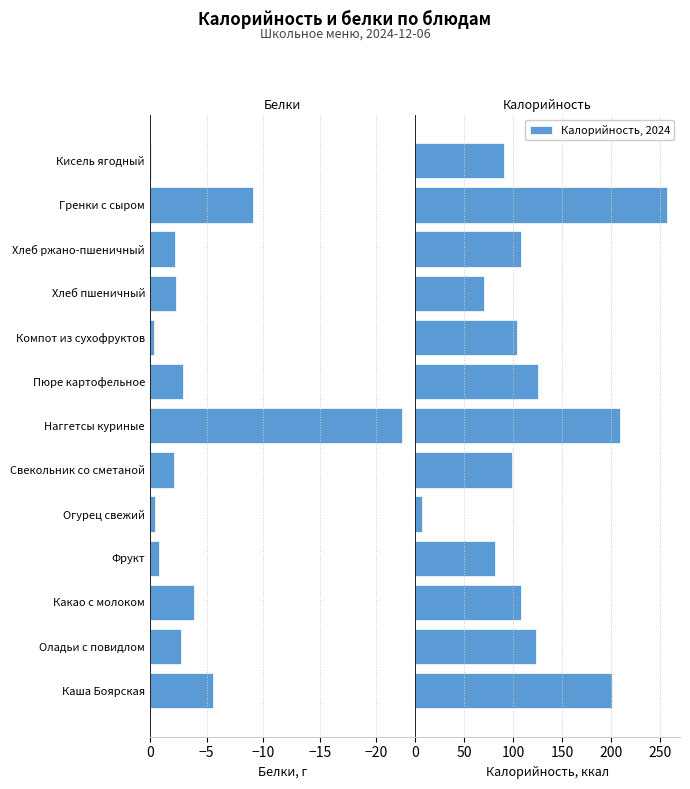

Reading left to right, list all the values displayed in this chart.

Белки: -5.6	-2.8	-3.9	-0.8	-0.4	-2.1	-22.3	-2.9	-0.4	-2.3	-2.2	-9.1	-0.1
Калорийность, 2024: 201.2	123.0	108.7	81.6	6.8	99.0	209.5	125.6	104.4	70.3	108.0	257.5	90.5